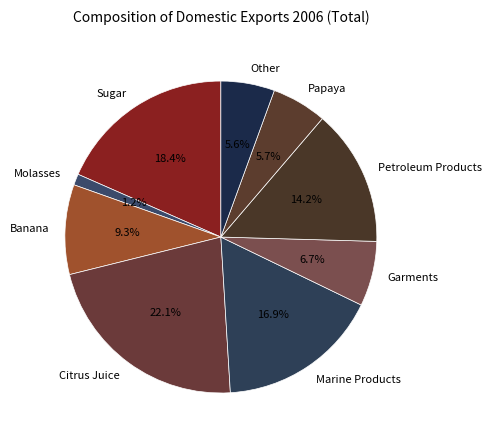

Does Garments represent more than half of the total?

No